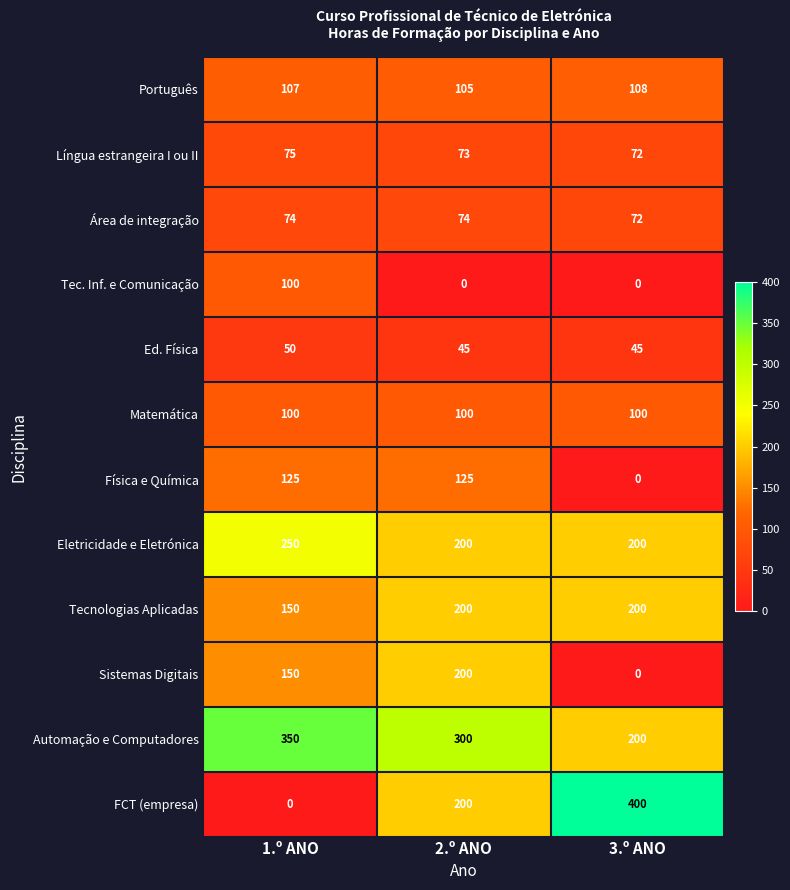

Count the number of data series in this chart.

12